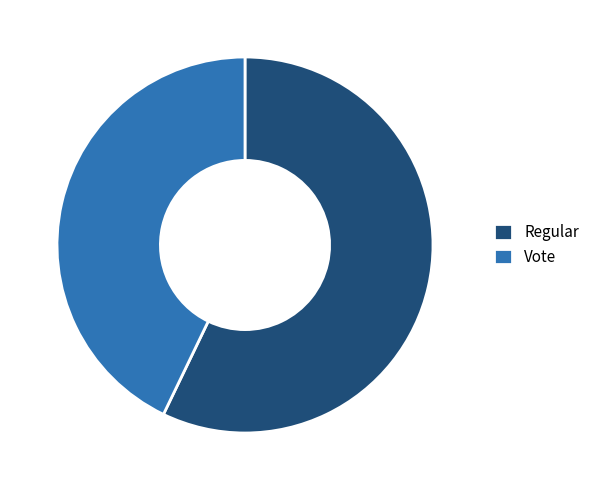

What is the smallest slice in the pie chart?

Vote